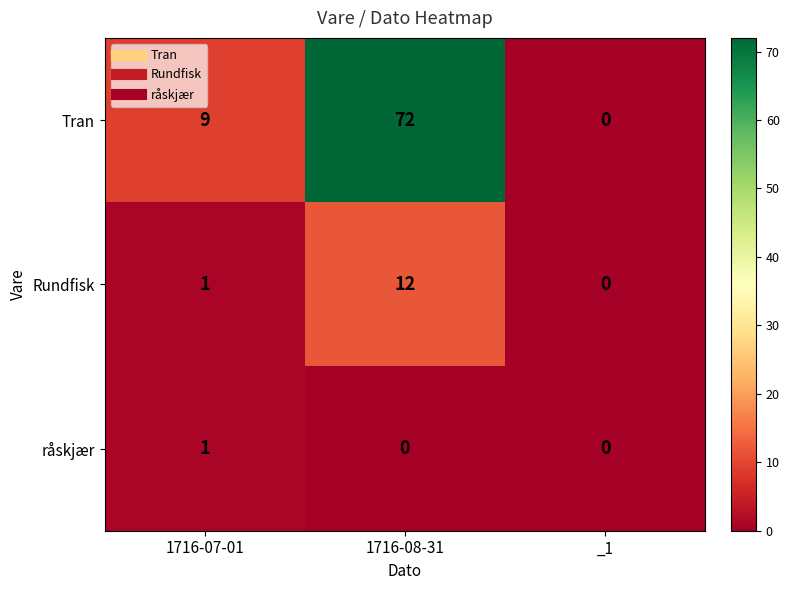

What is the difference between the maximum and second lowest values in the Tran series?

63